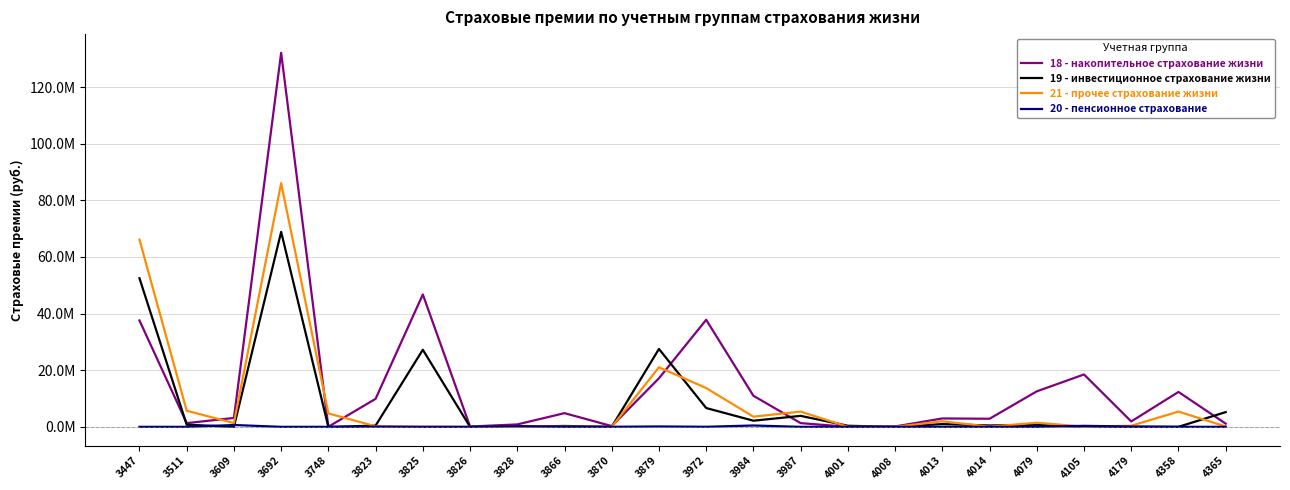

The 18 - накопительное страхование жизни series shows 434230.3 at 3828. True or false?

False